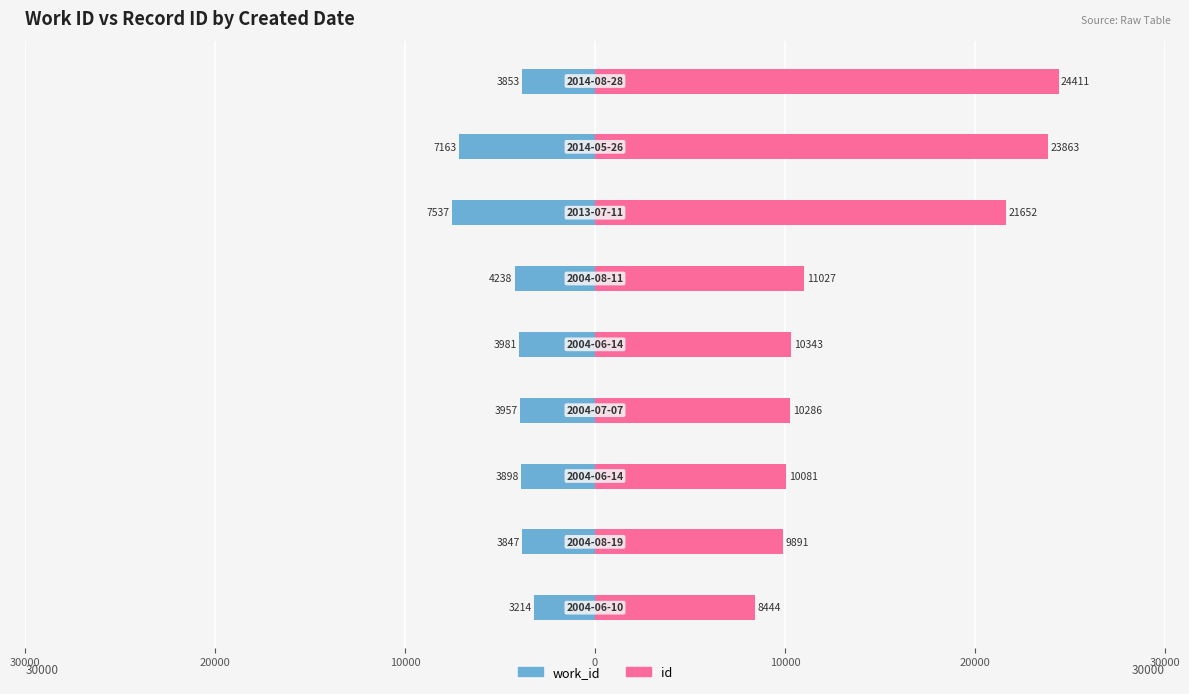

What is the average value of the work_id series?

-4632